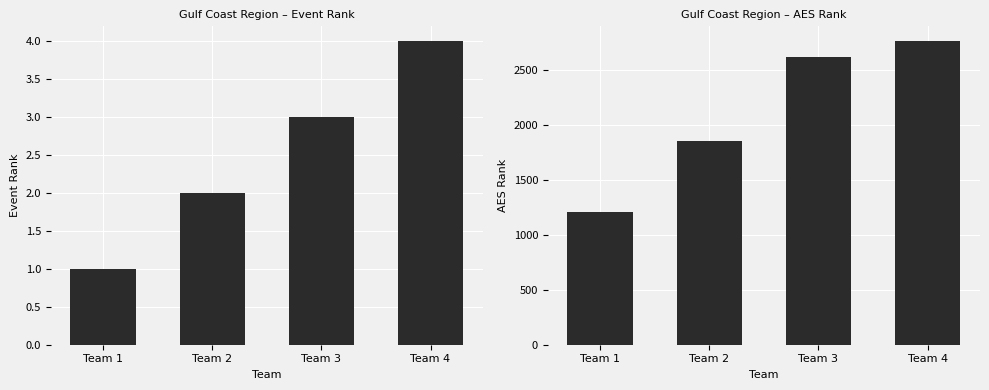

What is the greatest value displayed?

2762